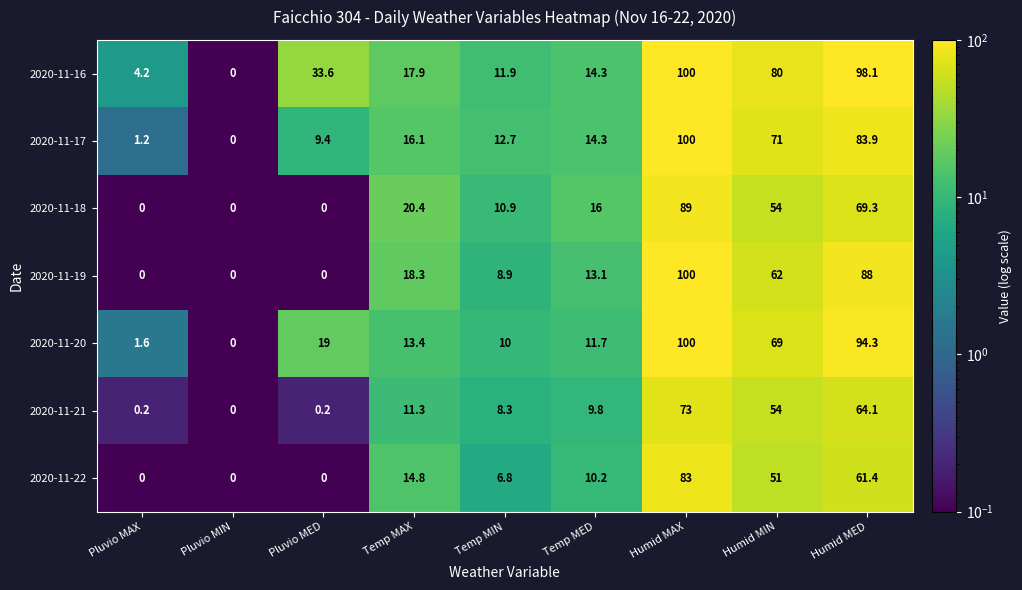

The value of 2020-11-17 at Pluvio MIN is 0.0. True or false?

True